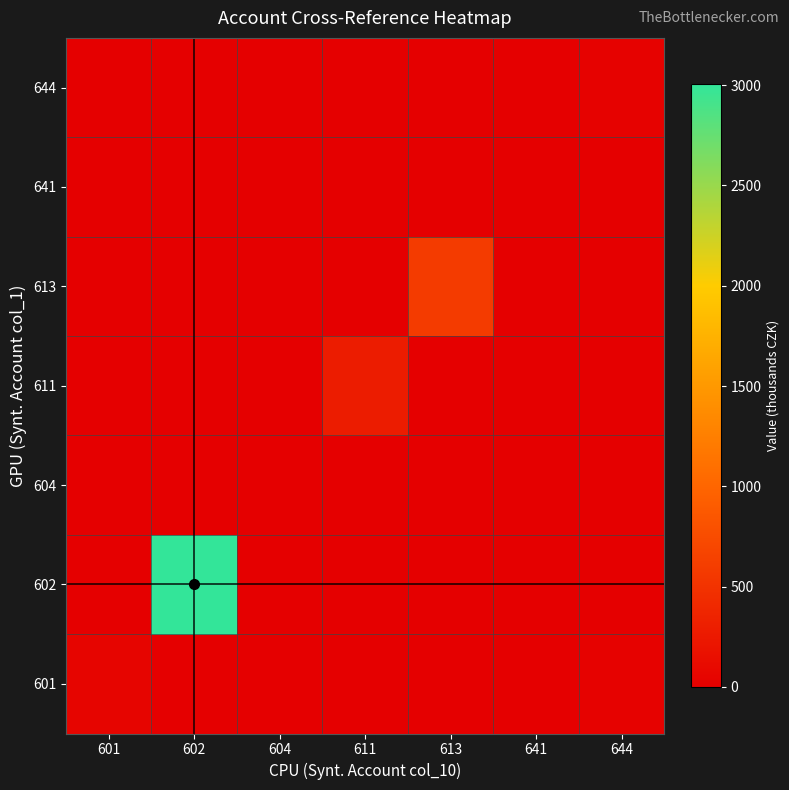

How many series are shown in this chart?

7